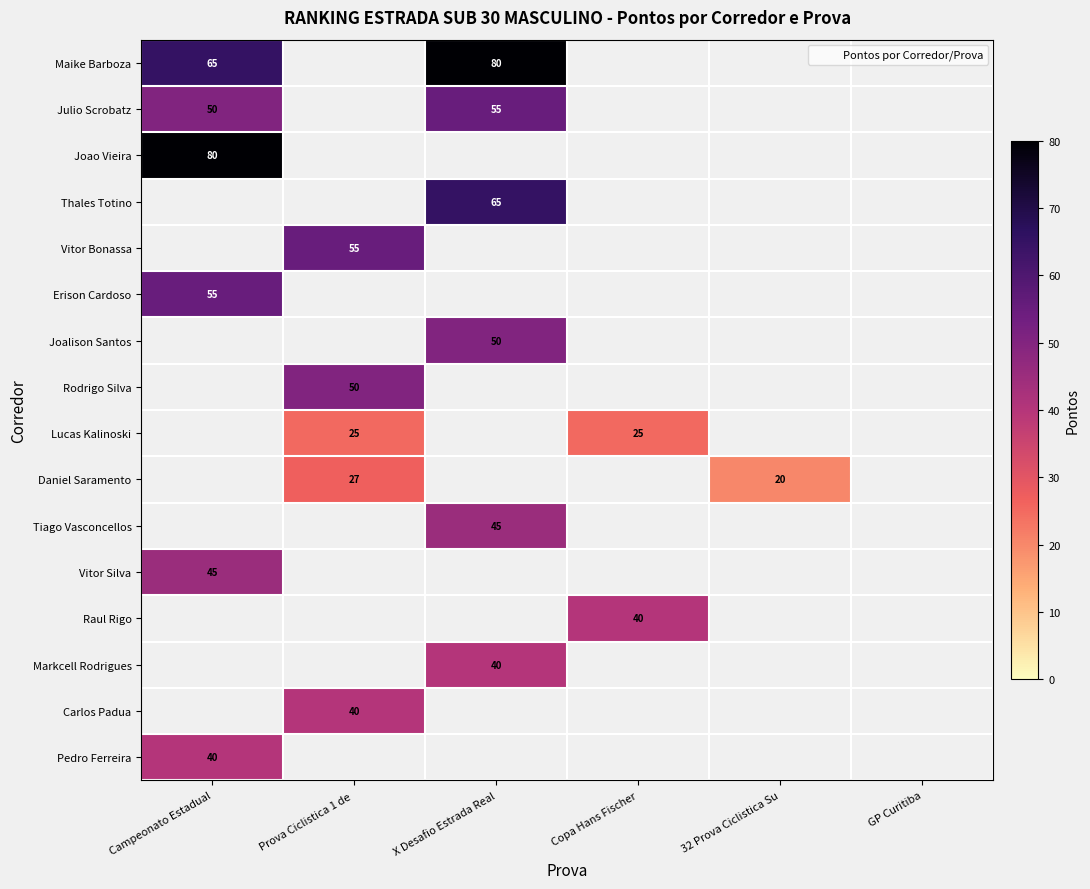

Is it true that Joalison Santos equals 70 at X Desafio Estrada Real?

False